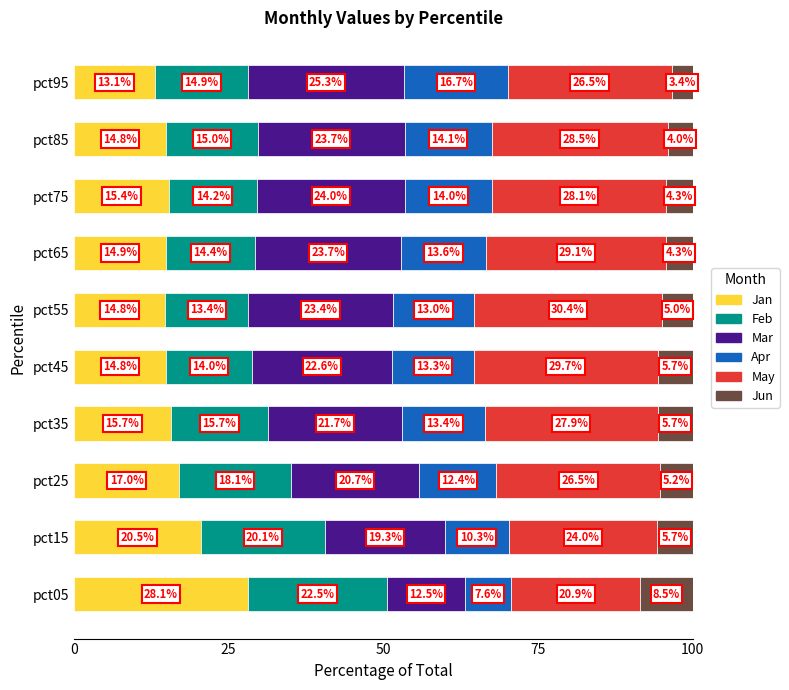

True or false: Jan has a value of 6.6 at pct85.

False